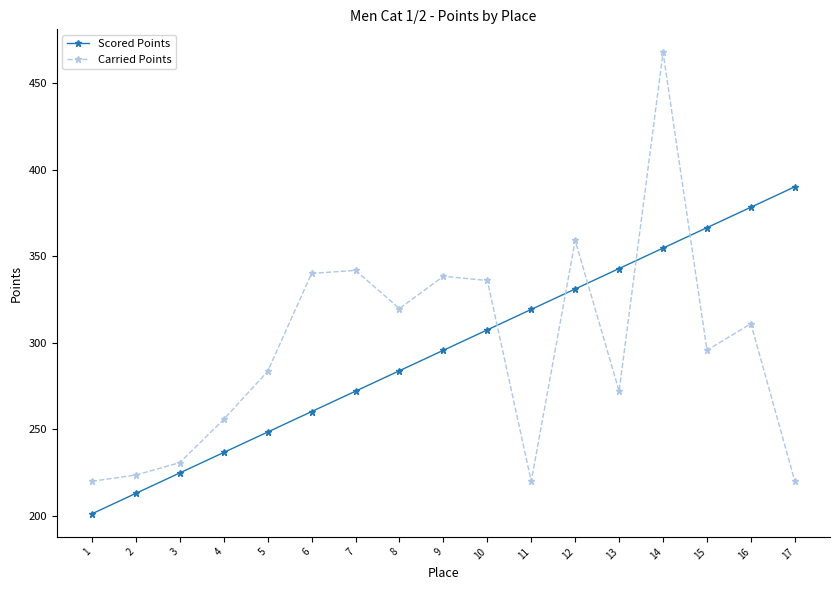

List the series in order of their peak value, highest first.

Carried Points, Scored Points